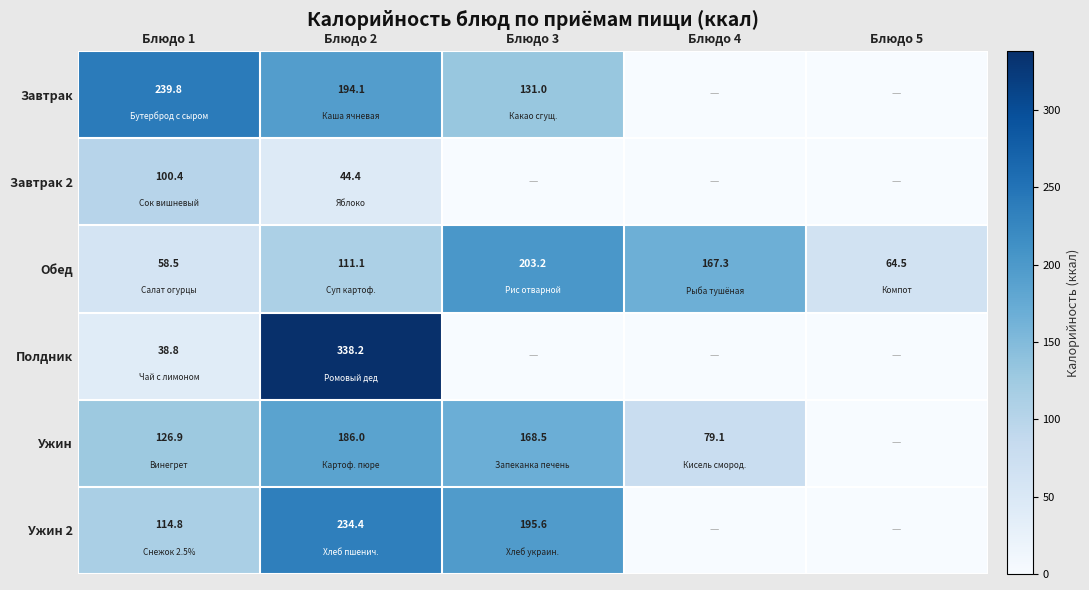

What is the difference between the Обед values at Блюдо 5 and Блюдо 1?

6.0